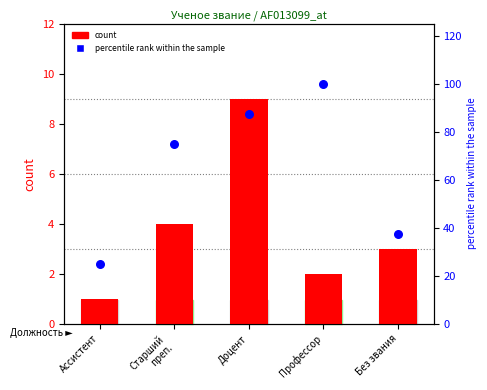

What are all the series names shown in the legend?

count, percentile rank within the sample